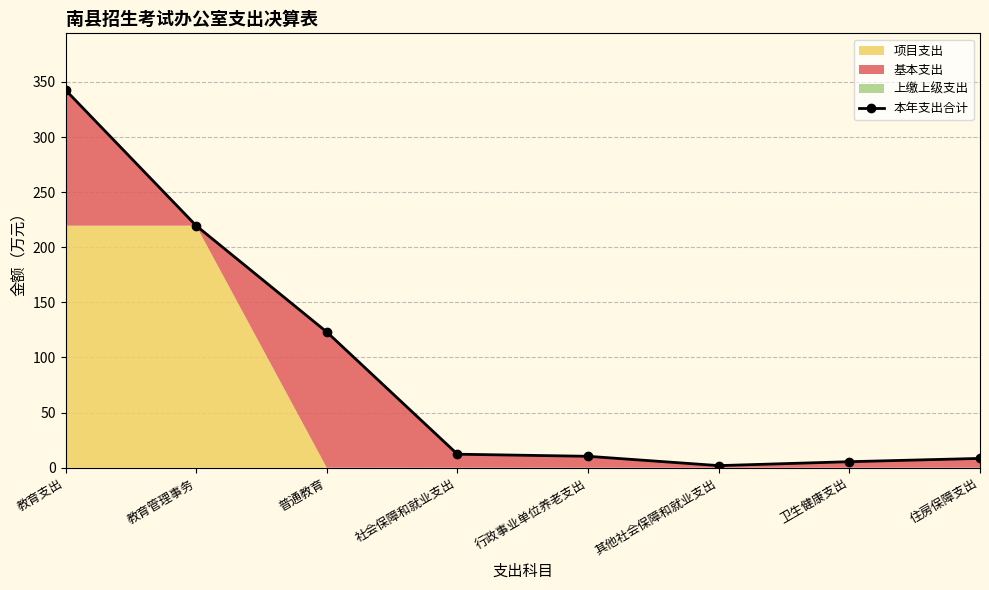

List the labels in order of value, largest first.

教育支出, 教育管理事务, 普通教育, 社会保障和就业支出, 行政事业单位养老支出, 住房保障支出, 卫生健康支出, 其他社会保障和就业支出